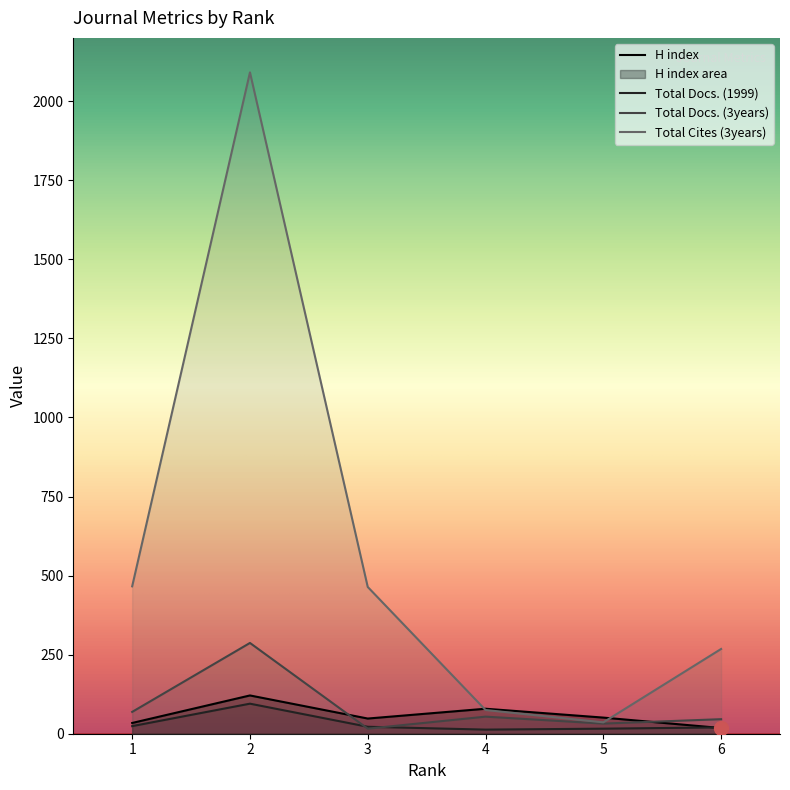

What is the smallest value displayed?

13